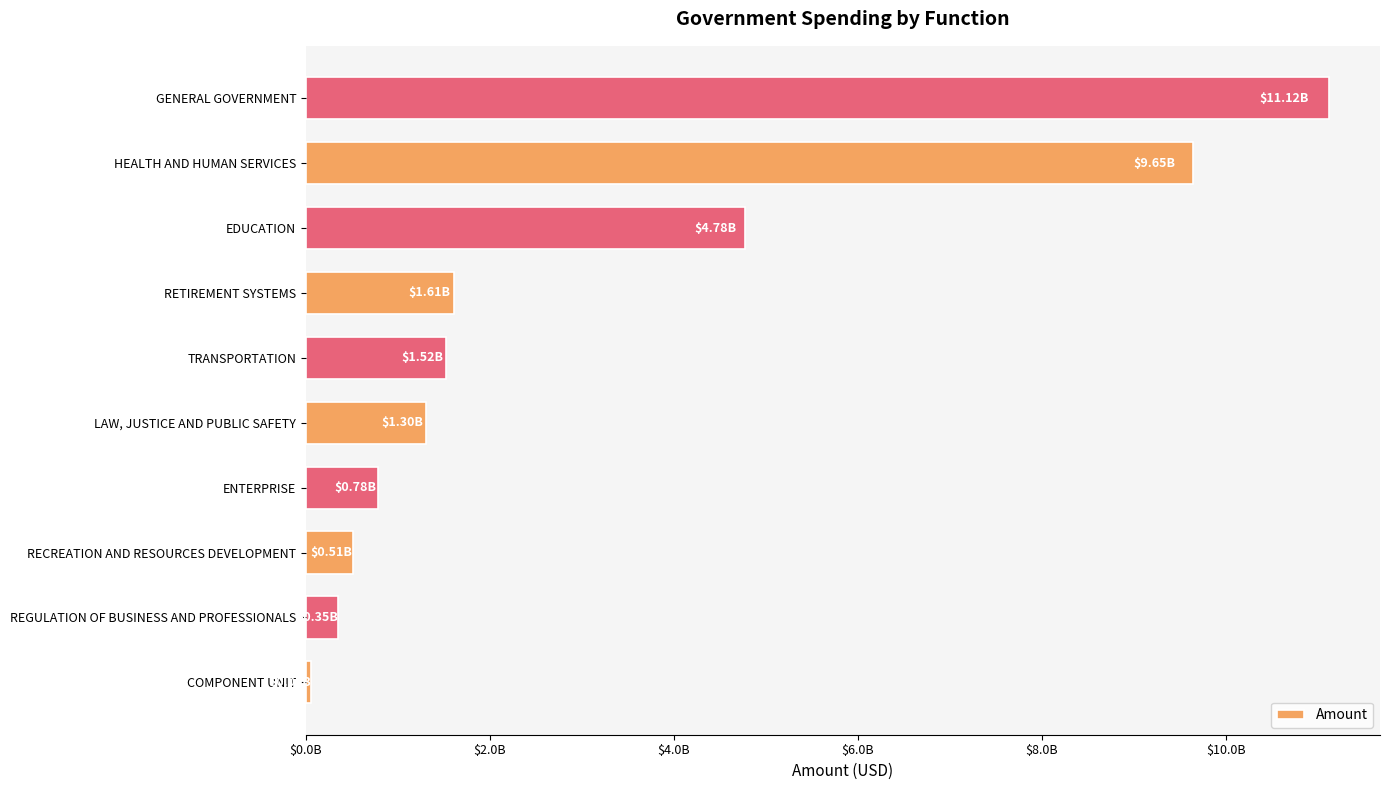

Which label corresponds to the smallest value in the chart?

COMPONENT UNIT